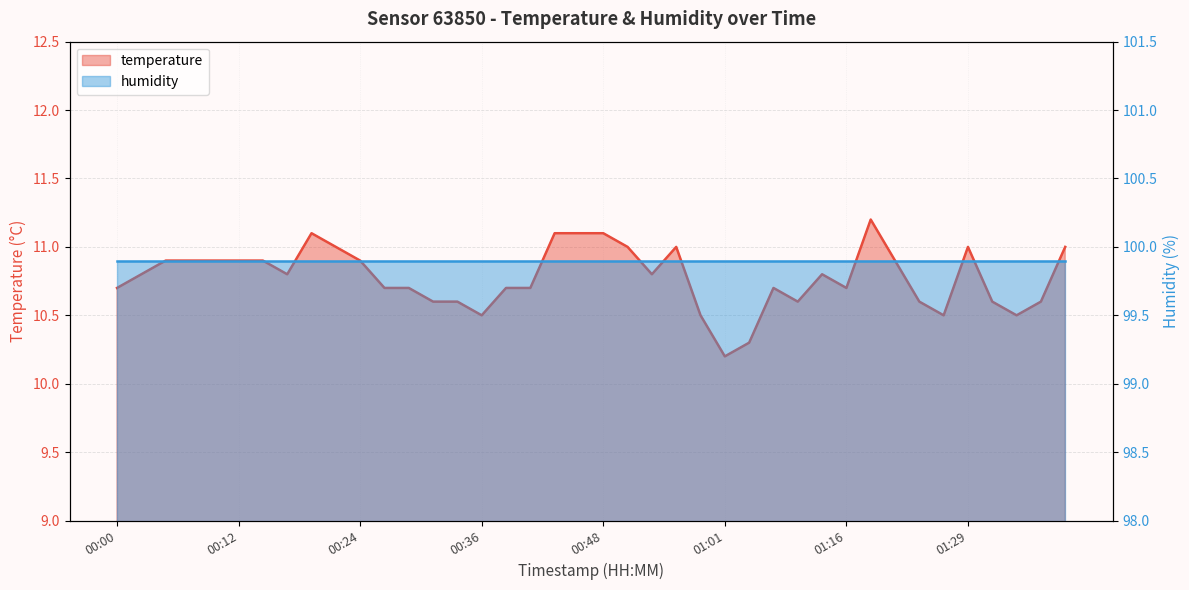

Reading left to right, what are all the values shown in this chart?

00:00=10.7	00:02=10.8	00:04=10.9	00:07=10.9	00:09=10.9	00:12=10.9	00:14=10.9	00:17=10.8	00:19=11.1	00:21=11.0	00:24=10.9	00:26=10.7	00:29=10.7	00:31=10.6	00:34=10.6	00:36=10.5	00:39=10.7	00:41=10.7	00:43=11.1	00:46=11.1	00:48=11.1	00:51=11.0	00:53=10.8	00:56=11.0	00:58=10.5	01:01=10.2	01:06=10.3	01:09=10.7	01:11=10.6	01:14=10.8	01:16=10.7	01:19=11.2	01:21=10.9	01:24=10.6	01:26=10.5	01:29=11.0	01:31=10.6	01:34=10.5	01:36=10.6	01:39=11.0